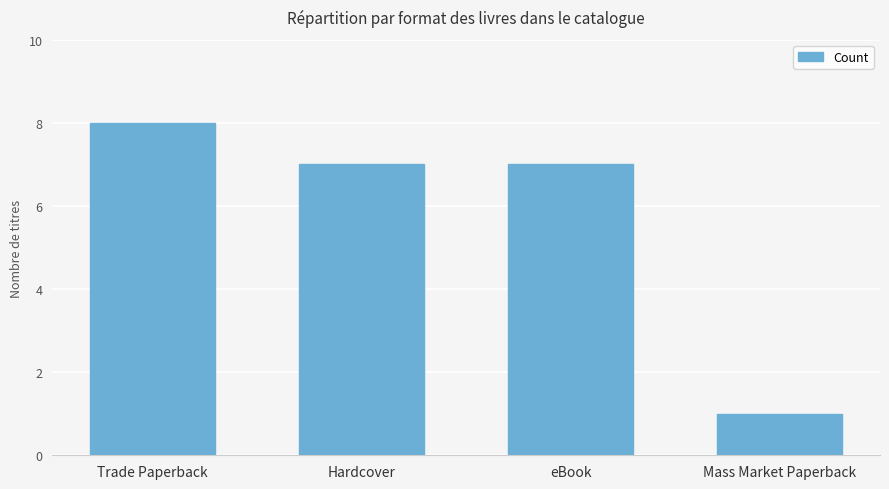

What position from the left is eBook?

3